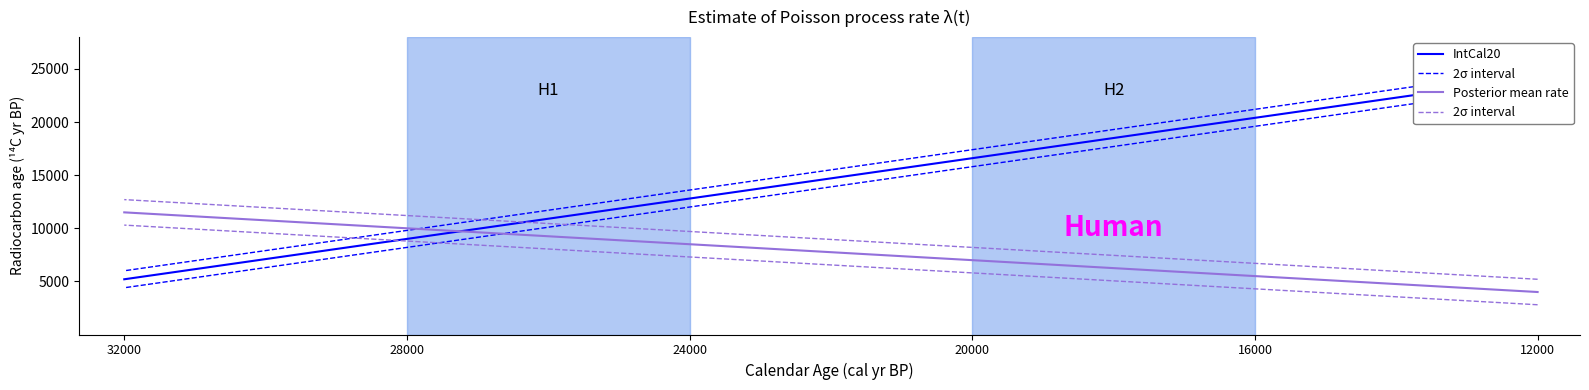

What is the total value across all series at 28000?

30200